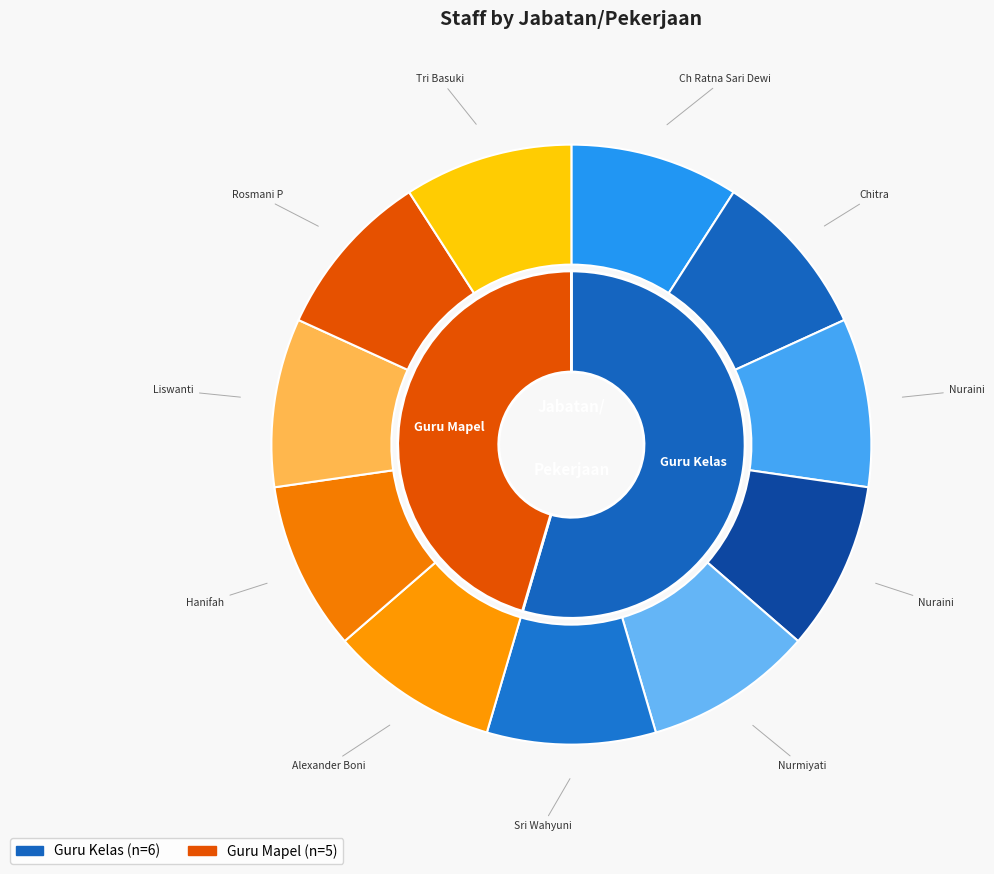

Which has a higher value, Guru Mapel or Guru Kelas?

Guru Kelas